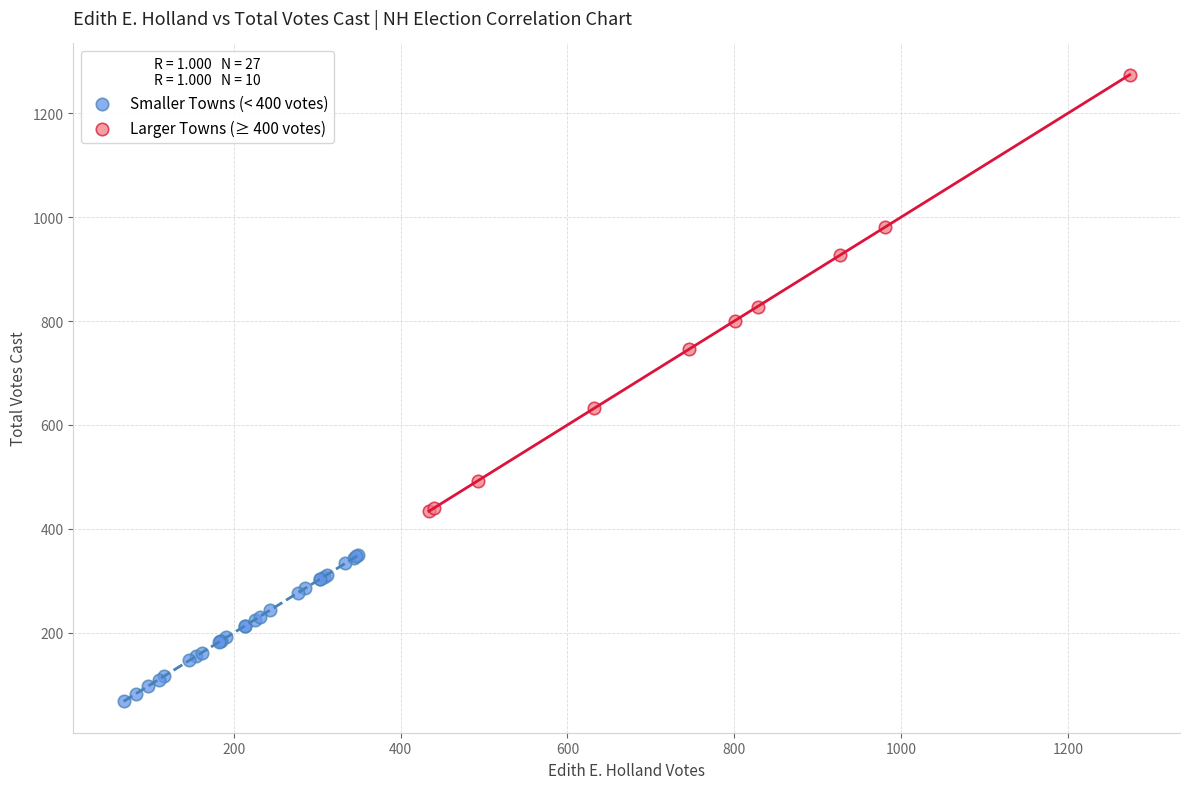

Which series reaches the maximum Y coordinate?

Larger Towns (≥ 400 votes)